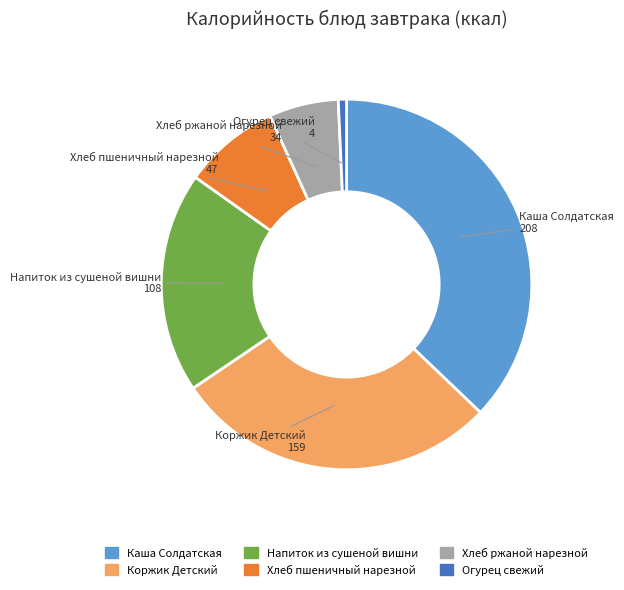

What is the smallest slice in the pie chart?

Огурец свежий